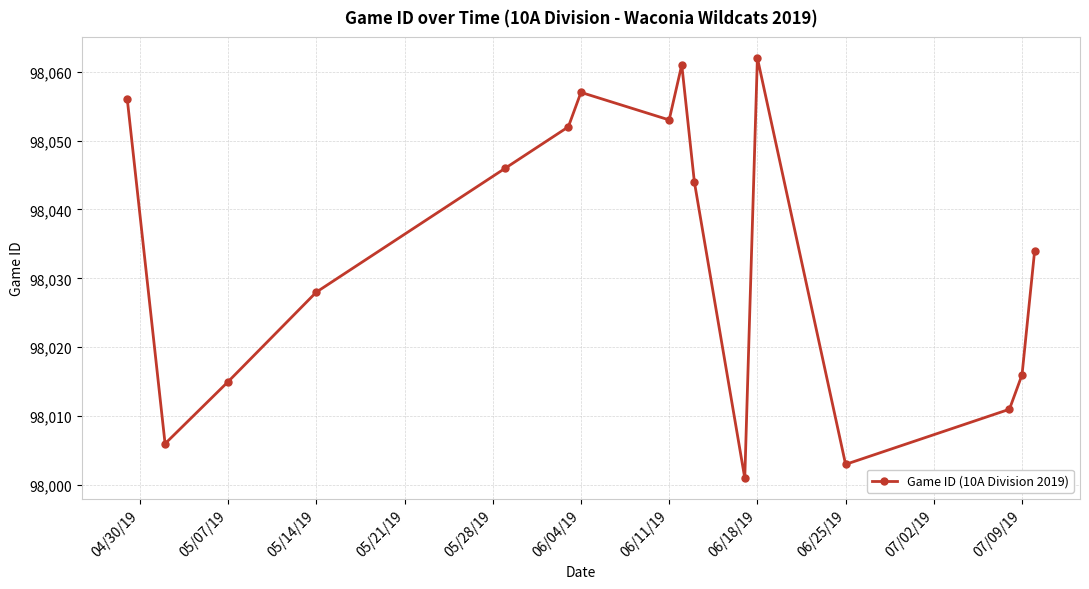

What is the minimum value shown in the chart?

98001